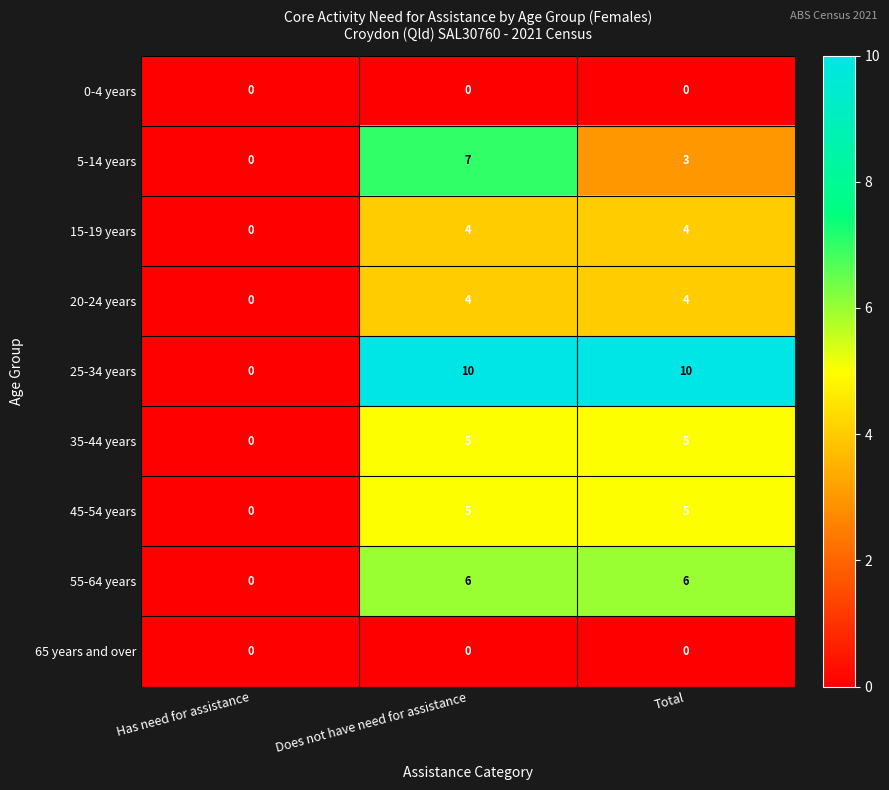

What is the total value across all series at Does not have need for assistance?

41